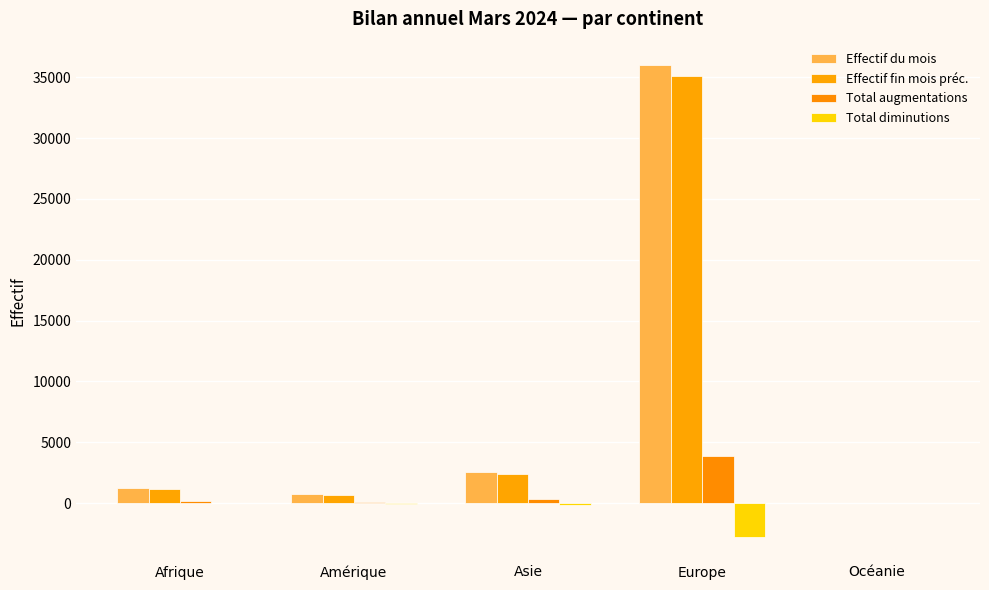

The Effectif fin mois préc. series shows 680 at Amérique. True or false?

True